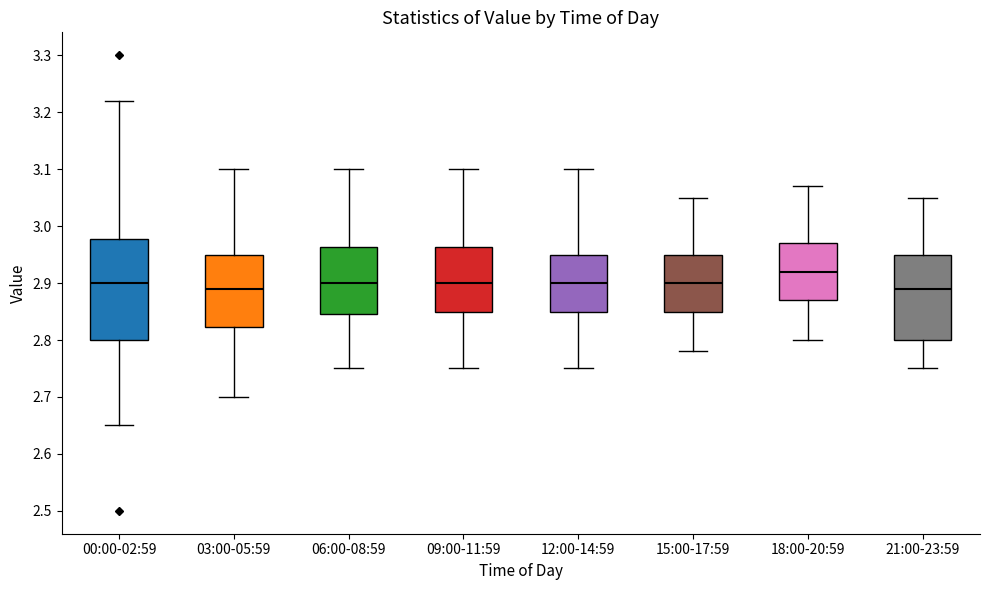

Which box has the highest median line?

18:00-20:59